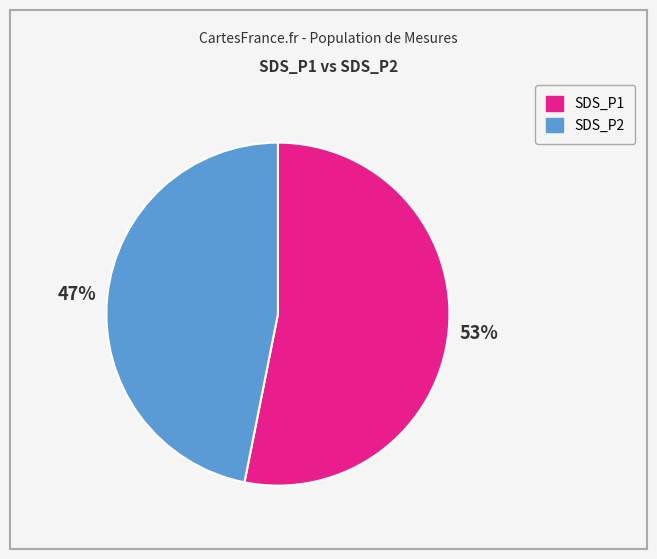

Rank the categories by value from lowest to highest.

SDS_P2, SDS_P1